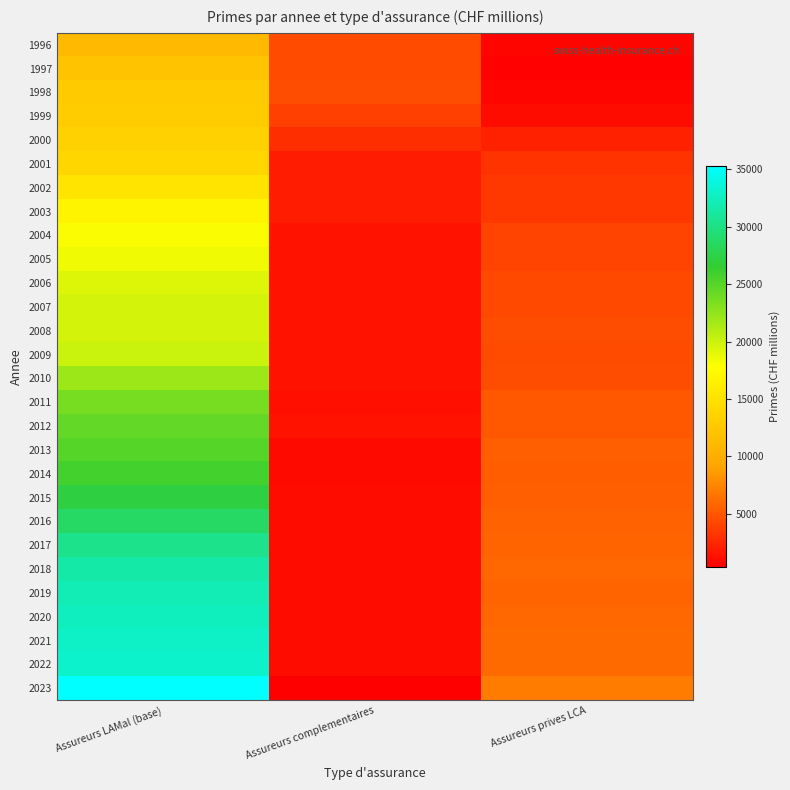

Which series has the largest total across all categories?

2023